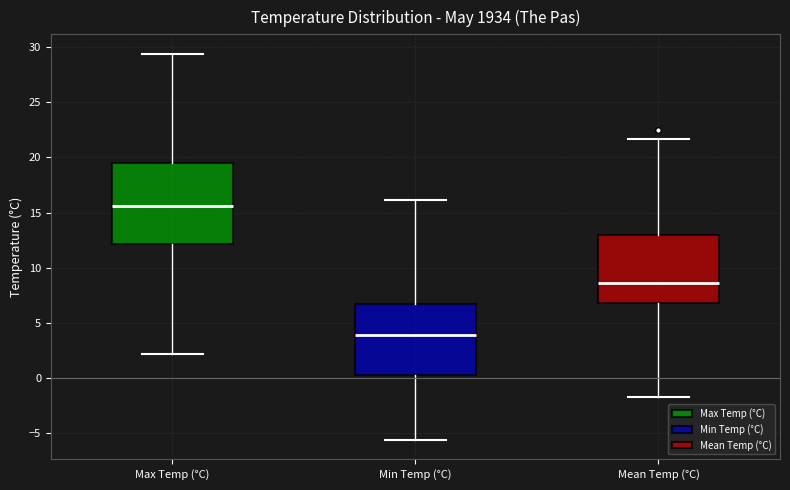

Comparing the boxes themselves (not the whiskers), which one is the tallest?

Max Temp (°C)